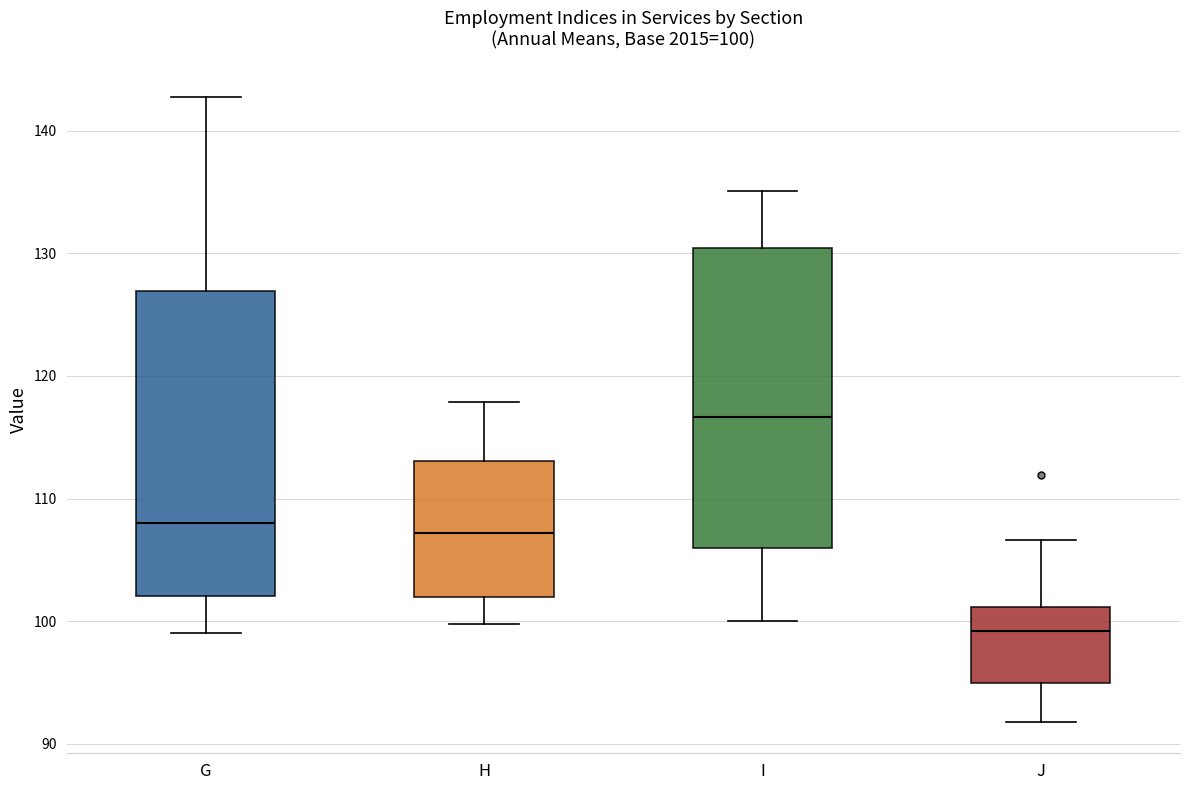

Which box's median line is the lowest?

J